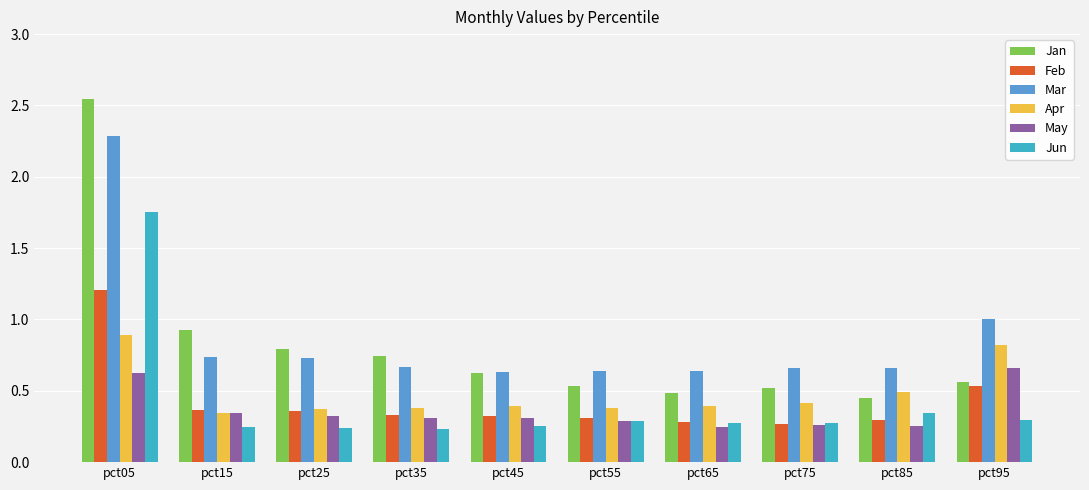

Is it true that Feb equals 0.5 at pct85?

False